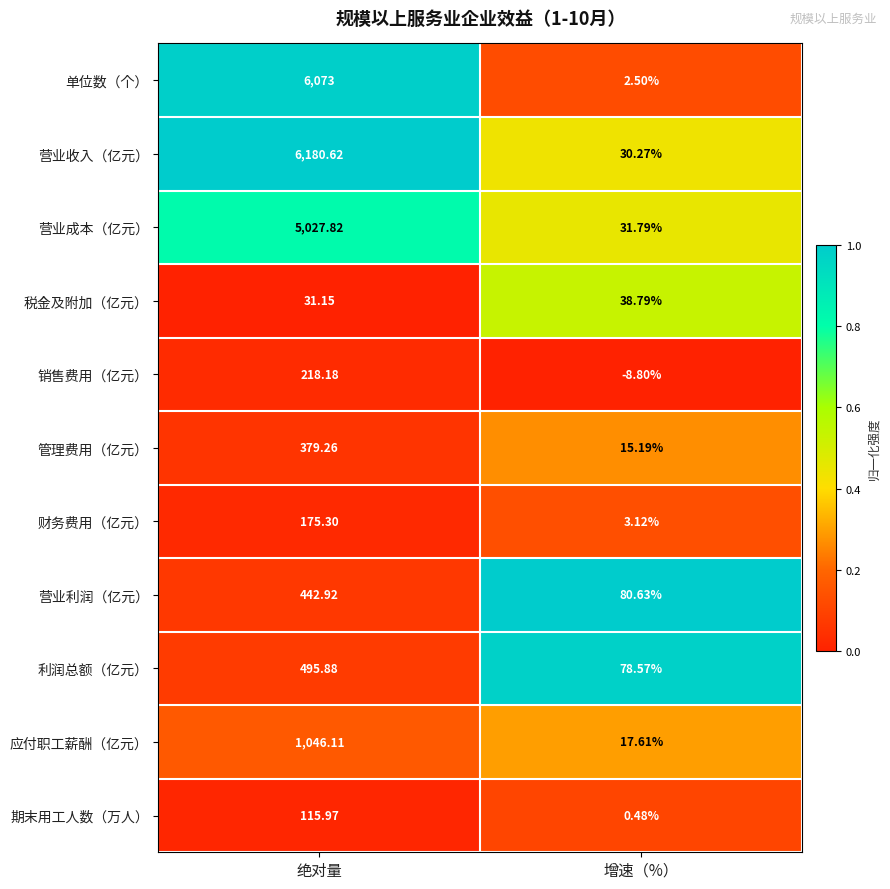

List the labels in order of 管理费用（亿元） value, largest first.

绝对量, 增速（%）